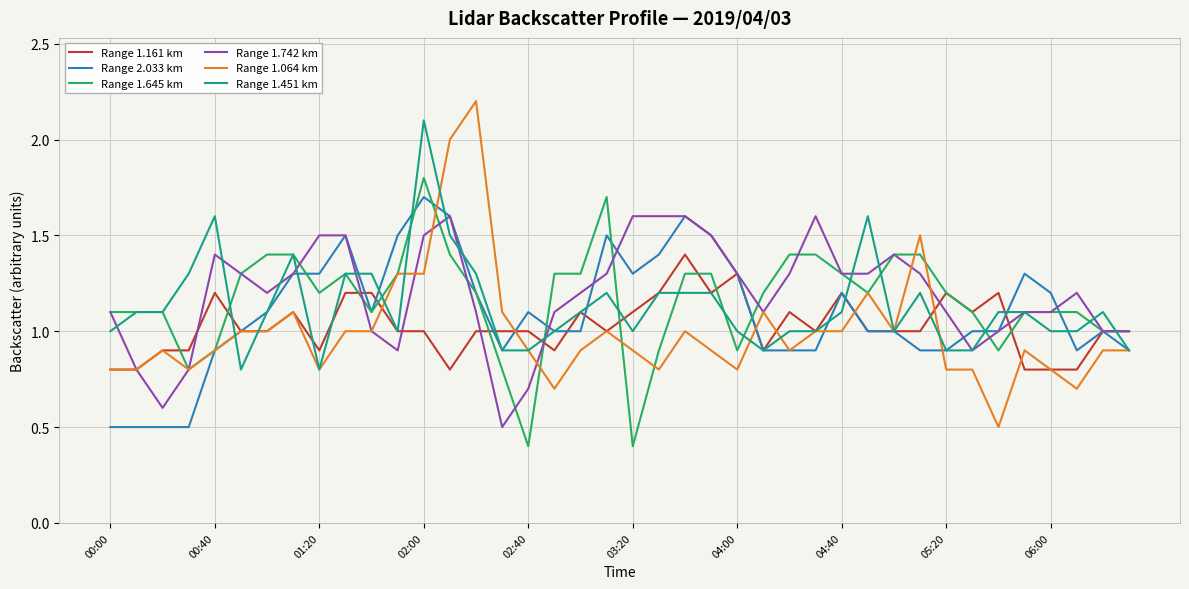

What is the lowest value of the Range 1.742 km series?

0.5